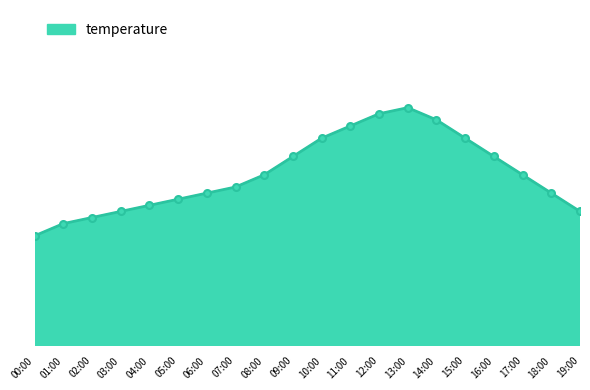

Rank the categories by value from lowest to highest.

00:00, 01:00, 02:00, 03:00, 19:00, 04:00, 05:00, 06:00, 18:00, 07:00, 08:00, 17:00, 09:00, 16:00, 10:00, 15:00, 11:00, 14:00, 12:00, 13:00